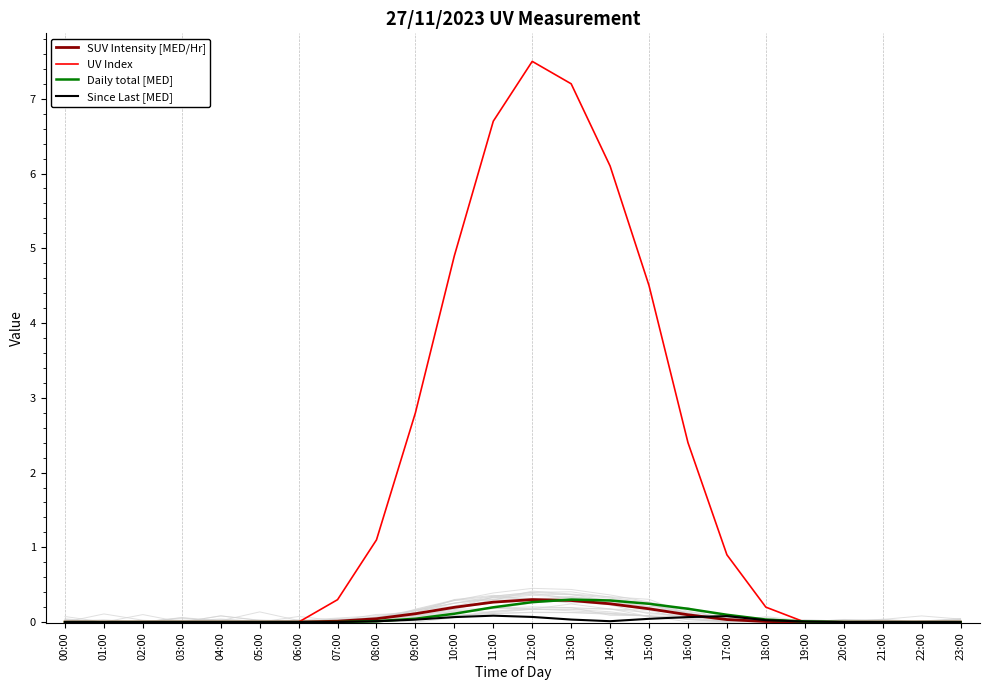

At which category is the sum across all series the highest?

12:00